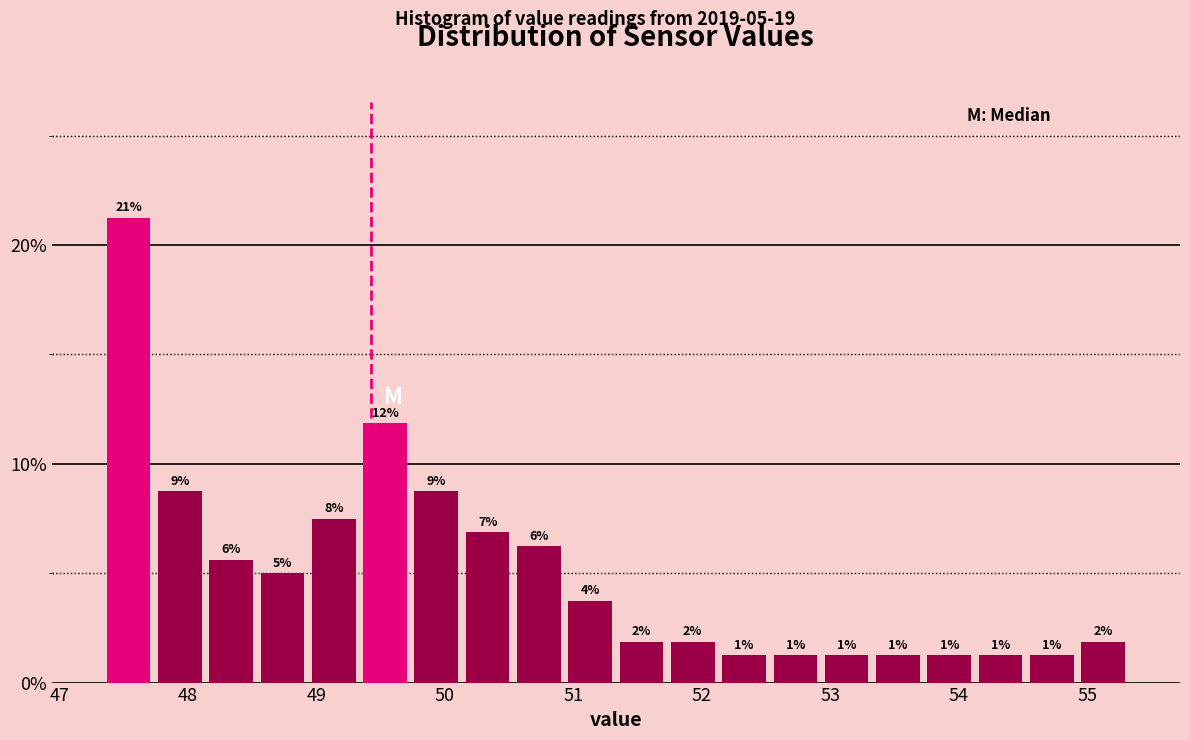

Read against the x-axis, roughly where is the centre of the tallest bar?

47.5